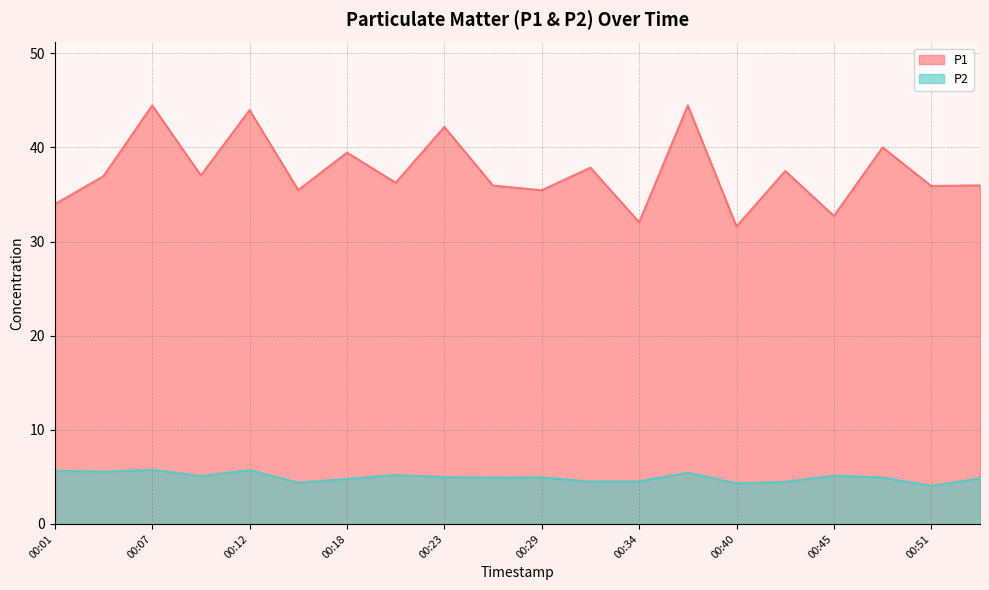

What are all the series names shown in the legend?

P1, P2